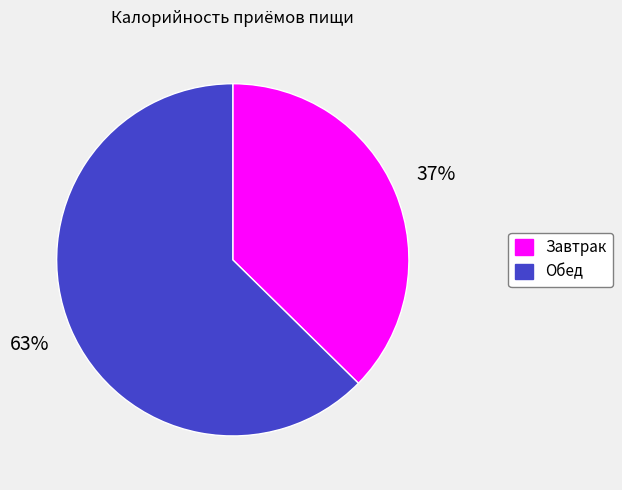

Which category has the biggest portion of the pie?

Обед